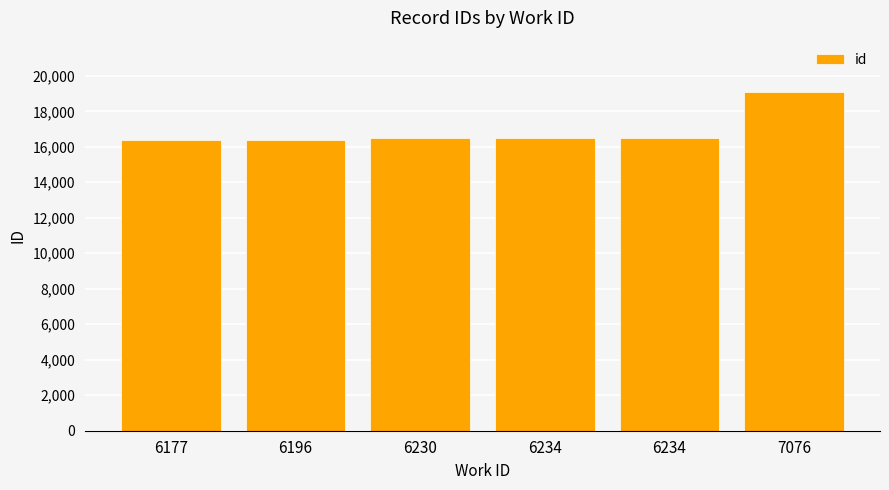

How many data points are less than 16523?

3